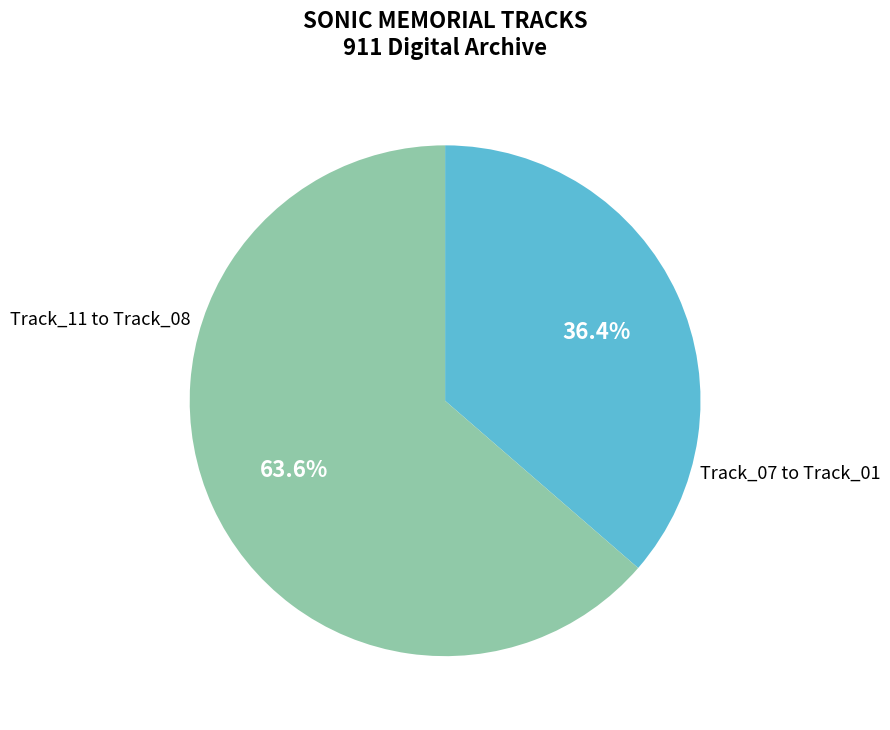

Does any single category account for the majority?

Yes